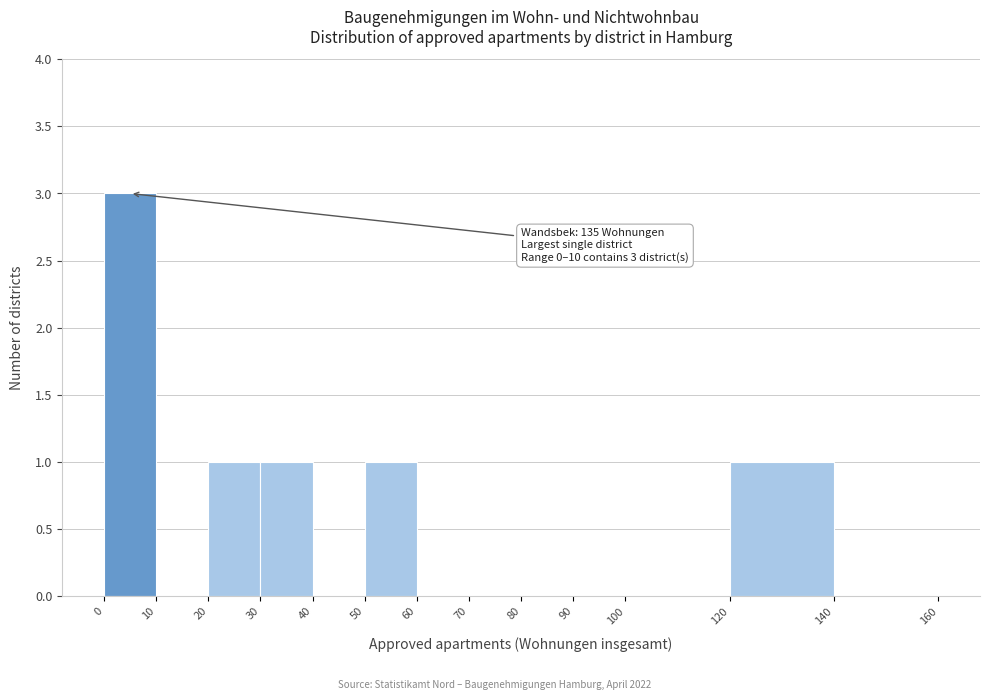

Which range on the x-axis has the tallest bar?

0 to 10